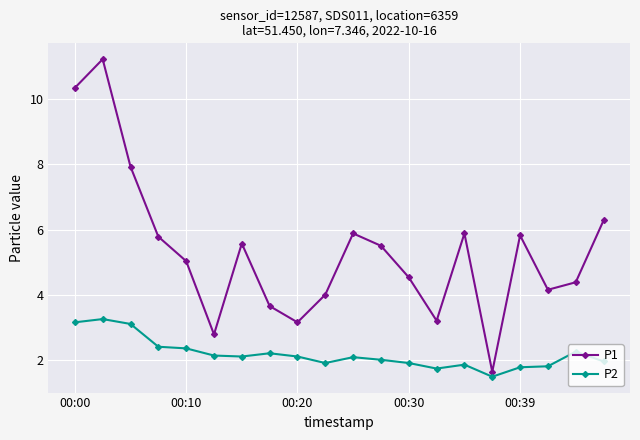

What is the maximum value shown in the chart?

11.2